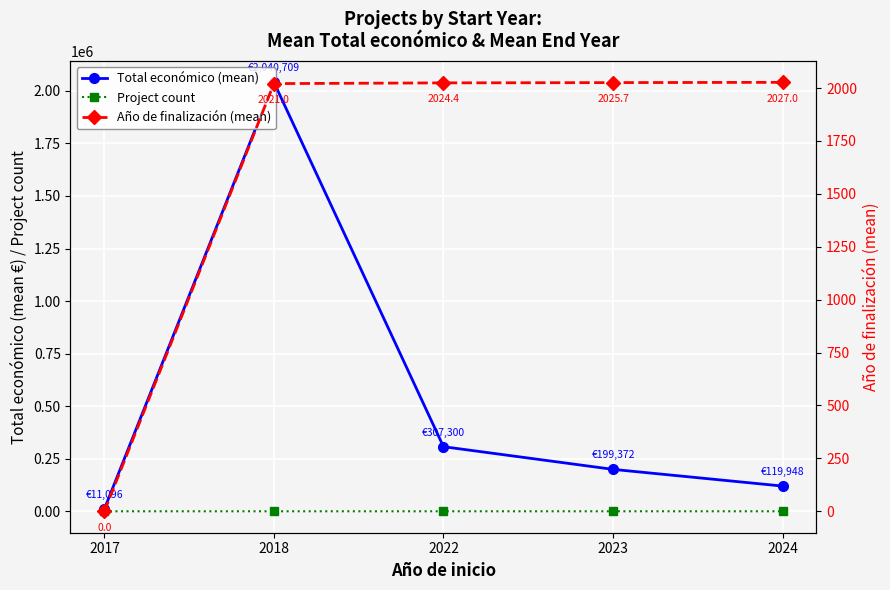

What value does the Año de finalización (mean) series have at 2022?

2024.4